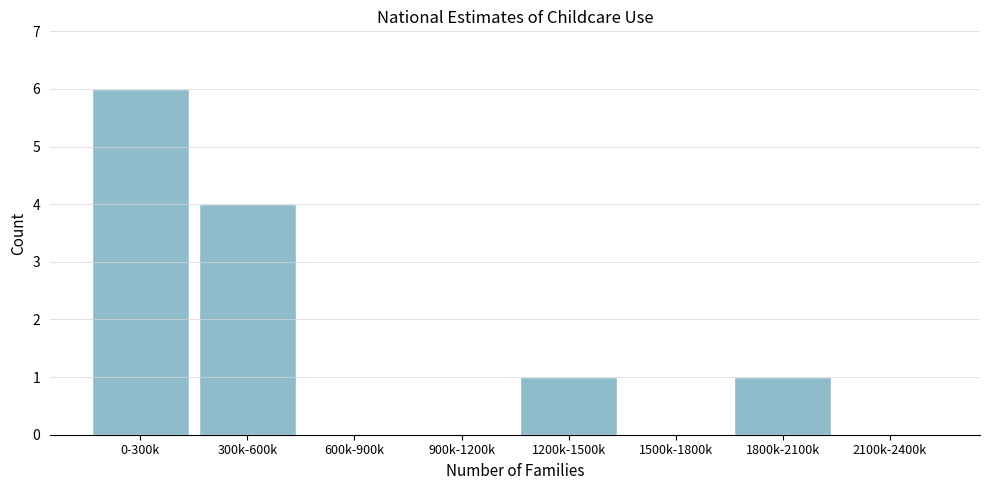

Reading left to right, list all the values displayed in this chart.

0-300k=6	300k-600k=4	600k-900k=0	900k-1200k=0	1200k-1500k=1	1500k-1800k=0	1800k-2100k=1	2100k-2400k=0